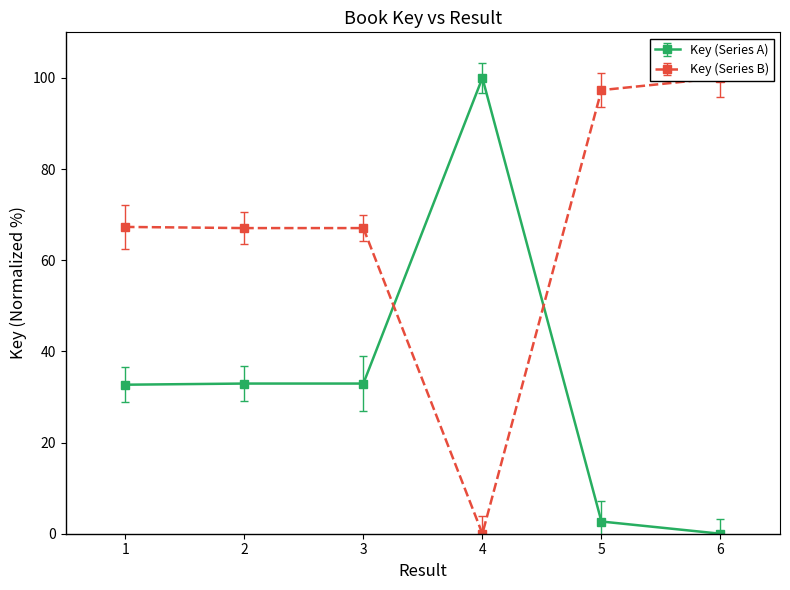

What is the sum of all values?

201.3